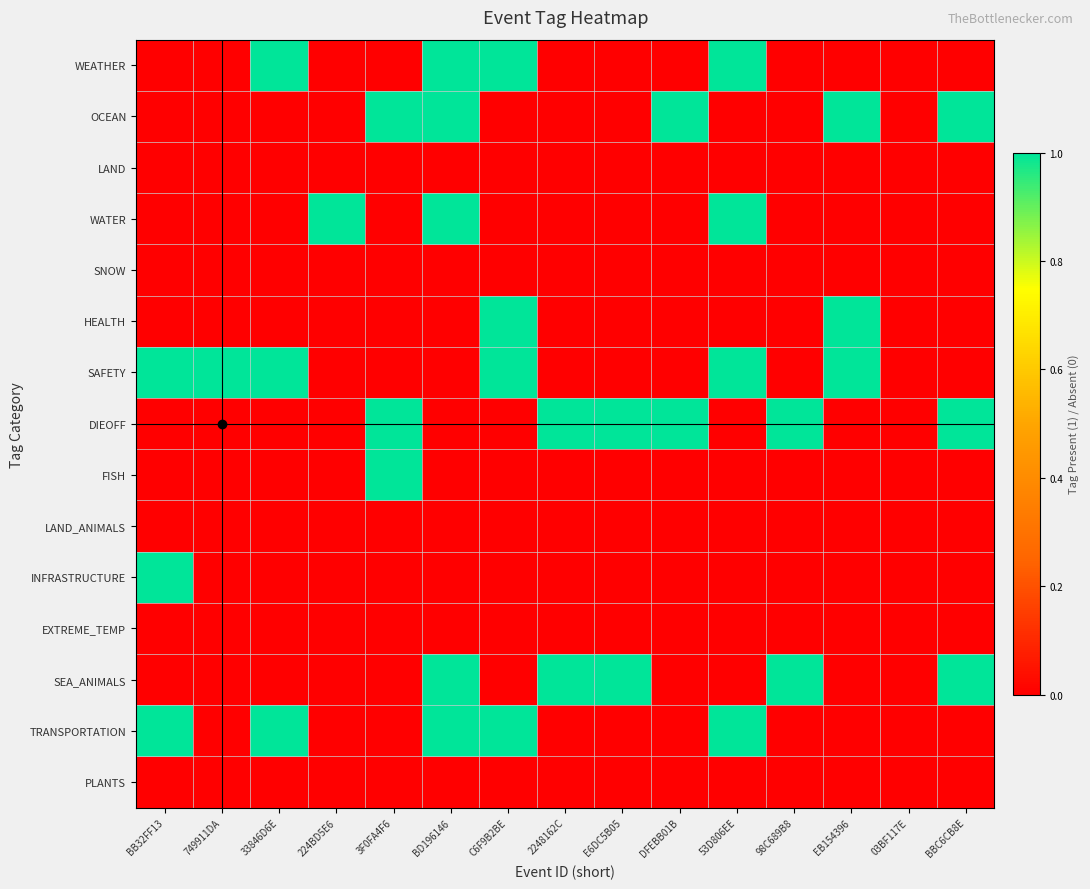

Reading left to right, transcribe all the data shown in this chart.

WEATHER: BB32FF13=0	749911DA=0	33846D6E=1	224BD5E6=0	3F0FA4F6=0	BD196146=1	C6F9B2BE=1	2248162C=0	E6DC5B05=0	DFEBB01B=0	53D806EE=1	98C689B8=0	EB154396=0	03BF117E=0	BBC6CB8E=0
OCEAN: BB32FF13=0	749911DA=0	33846D6E=0	224BD5E6=0	3F0FA4F6=1	BD196146=1	C6F9B2BE=0	2248162C=0	E6DC5B05=0	DFEBB01B=1	53D806EE=0	98C689B8=0	EB154396=1	03BF117E=0	BBC6CB8E=1
LAND: BB32FF13=0	749911DA=0	33846D6E=0	224BD5E6=0	3F0FA4F6=0	BD196146=0	C6F9B2BE=0	2248162C=0	E6DC5B05=0	DFEBB01B=0	53D806EE=0	98C689B8=0	EB154396=0	03BF117E=0	BBC6CB8E=0
WATER: BB32FF13=0	749911DA=0	33846D6E=0	224BD5E6=1	3F0FA4F6=0	BD196146=1	C6F9B2BE=0	2248162C=0	E6DC5B05=0	DFEBB01B=0	53D806EE=1	98C689B8=0	EB154396=0	03BF117E=0	BBC6CB8E=0
SNOW: BB32FF13=0	749911DA=0	33846D6E=0	224BD5E6=0	3F0FA4F6=0	BD196146=0	C6F9B2BE=0	2248162C=0	E6DC5B05=0	DFEBB01B=0	53D806EE=0	98C689B8=0	EB154396=0	03BF117E=0	BBC6CB8E=0
HEALTH: BB32FF13=0	749911DA=0	33846D6E=0	224BD5E6=0	3F0FA4F6=0	BD196146=0	C6F9B2BE=1	2248162C=0	E6DC5B05=0	DFEBB01B=0	53D806EE=0	98C689B8=0	EB154396=1	03BF117E=0	BBC6CB8E=0
SAFETY: BB32FF13=1	749911DA=1	33846D6E=1	224BD5E6=0	3F0FA4F6=0	BD196146=0	C6F9B2BE=1	2248162C=0	E6DC5B05=0	DFEBB01B=0	53D806EE=1	98C689B8=0	EB154396=1	03BF117E=0	BBC6CB8E=0
DIEOFF: BB32FF13=0	749911DA=0	33846D6E=0	224BD5E6=0	3F0FA4F6=1	BD196146=0	C6F9B2BE=0	2248162C=1	E6DC5B05=1	DFEBB01B=1	53D806EE=0	98C689B8=1	EB154396=0	03BF117E=0	BBC6CB8E=1
FISH: BB32FF13=0	749911DA=0	33846D6E=0	224BD5E6=0	3F0FA4F6=1	BD196146=0	C6F9B2BE=0	2248162C=0	E6DC5B05=0	DFEBB01B=0	53D806EE=0	98C689B8=0	EB154396=0	03BF117E=0	BBC6CB8E=0
LAND_ANIMALS: BB32FF13=0	749911DA=0	33846D6E=0	224BD5E6=0	3F0FA4F6=0	BD196146=0	C6F9B2BE=0	2248162C=0	E6DC5B05=0	DFEBB01B=0	53D806EE=0	98C689B8=0	EB154396=0	03BF117E=0	BBC6CB8E=0
INFRASTRUCTURE: BB32FF13=1	749911DA=0	33846D6E=0	224BD5E6=0	3F0FA4F6=0	BD196146=0	C6F9B2BE=0	2248162C=0	E6DC5B05=0	DFEBB01B=0	53D806EE=0	98C689B8=0	EB154396=0	03BF117E=0	BBC6CB8E=0
EXTREME_TEMP: BB32FF13=0	749911DA=0	33846D6E=0	224BD5E6=0	3F0FA4F6=0	BD196146=0	C6F9B2BE=0	2248162C=0	E6DC5B05=0	DFEBB01B=0	53D806EE=0	98C689B8=0	EB154396=0	03BF117E=0	BBC6CB8E=0
SEA_ANIMALS: BB32FF13=0	749911DA=0	33846D6E=0	224BD5E6=0	3F0FA4F6=0	BD196146=1	C6F9B2BE=0	2248162C=1	E6DC5B05=1	DFEBB01B=0	53D806EE=0	98C689B8=1	EB154396=0	03BF117E=0	BBC6CB8E=1
TRANSPORTATION: BB32FF13=1	749911DA=0	33846D6E=1	224BD5E6=0	3F0FA4F6=0	BD196146=1	C6F9B2BE=1	2248162C=0	E6DC5B05=0	DFEBB01B=0	53D806EE=1	98C689B8=0	EB154396=0	03BF117E=0	BBC6CB8E=0
PLANTS: BB32FF13=0	749911DA=0	33846D6E=0	224BD5E6=0	3F0FA4F6=0	BD196146=0	C6F9B2BE=0	2248162C=0	E6DC5B05=0	DFEBB01B=0	53D806EE=0	98C689B8=0	EB154396=0	03BF117E=0	BBC6CB8E=0